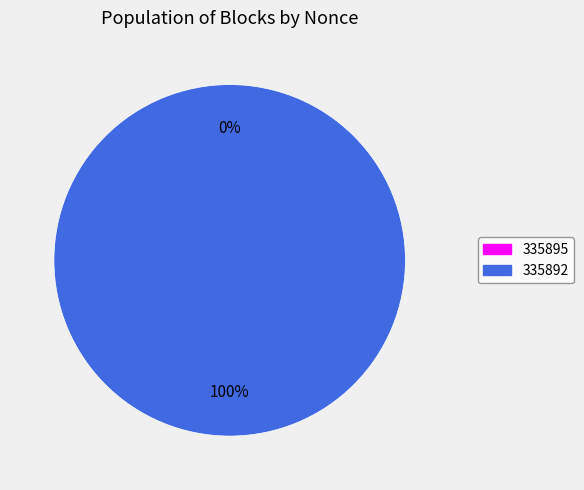

Which slice represents more than half of the pie?

335892